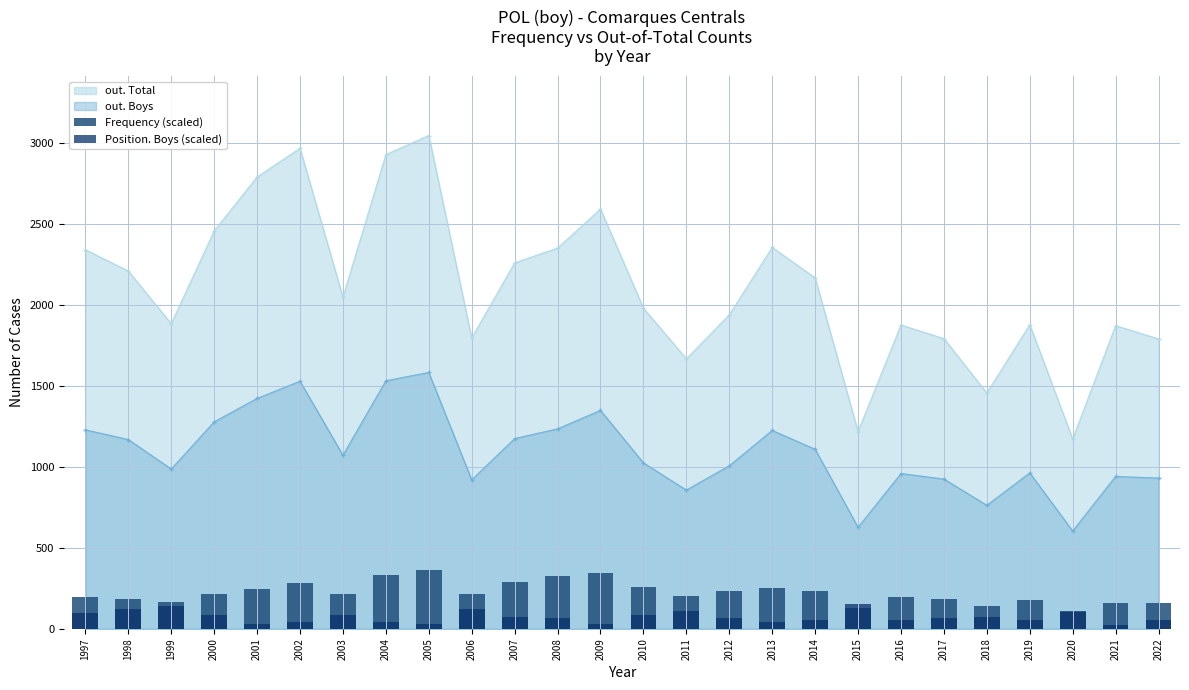

The value of Position. Boys (scaled) at 2015 is 60.6. True or false?

False